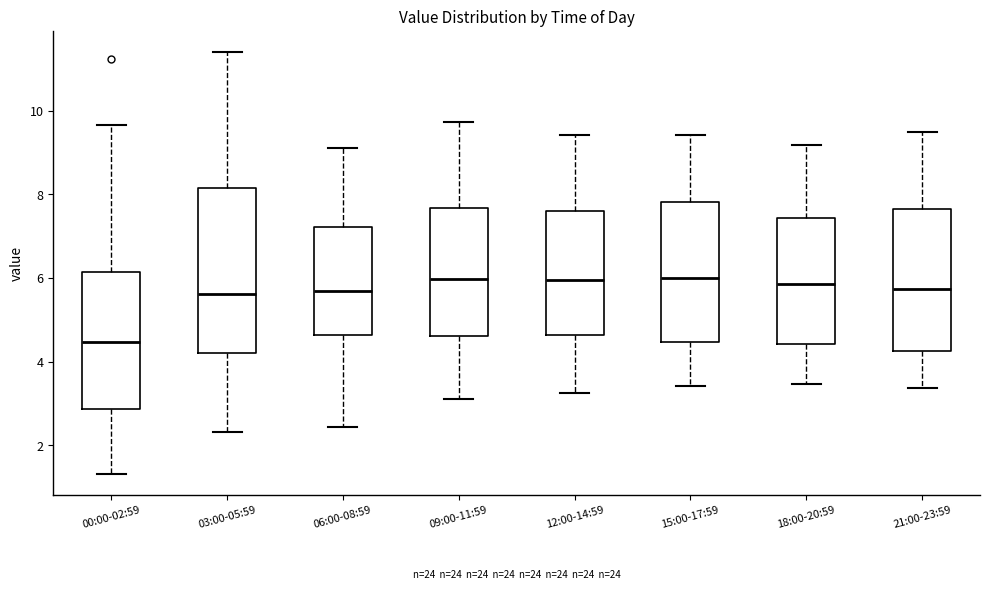

Reading left to right, read every box against the y-axis: the position of its median line, the range the box covers, and the ends of its whiskers. The values are not printed on the chart, so give them approximately, as read against the axis.

00:00-02:59: median 4.4, box 2.8 to 6.2, whiskers 1.4 to 9.6
03:00-05:59: median 5.6, box 4.2 to 8.2, whiskers 2.4 to 11.4
06:00-08:59: median 5.6, box 4.6 to 7.2, whiskers 2.4 to 9.2
09:00-11:59: median 6.0, box 4.6 to 7.6, whiskers 3.2 to 9.8
12:00-14:59: median 6.0, box 4.6 to 7.6, whiskers 3.2 to 9.4
15:00-17:59: median 6.0, box 4.4 to 7.8, whiskers 3.4 to 9.4
18:00-20:59: median 5.8, box 4.4 to 7.4, whiskers 3.4 to 9.2
21:00-23:59: median 5.8, box 4.2 to 7.6, whiskers 3.4 to 9.4